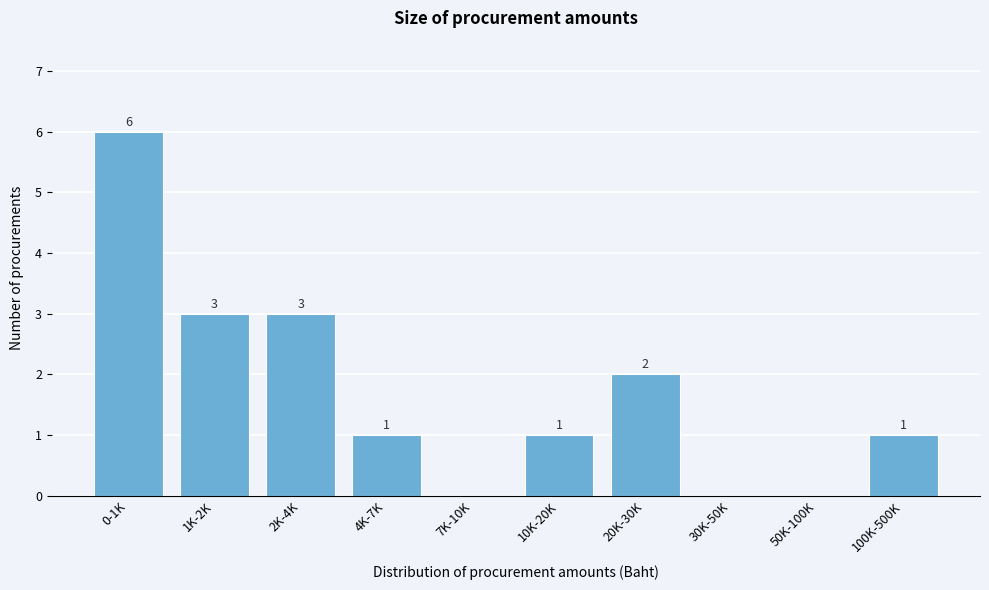

Reading left to right, what are all the values shown in this chart?

0-1K=6	1K-2K=3	2K-4K=3	4K-7K=1	7K-10K=0	10K-20K=1	20K-30K=2	30K-50K=0	50K-100K=0	100K-500K=1